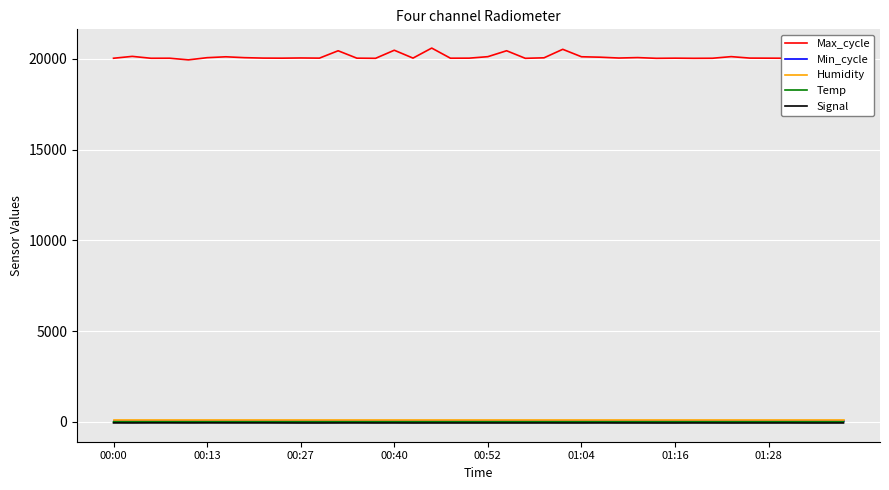

Which series has the largest range (max minus min)?

Max_cycle